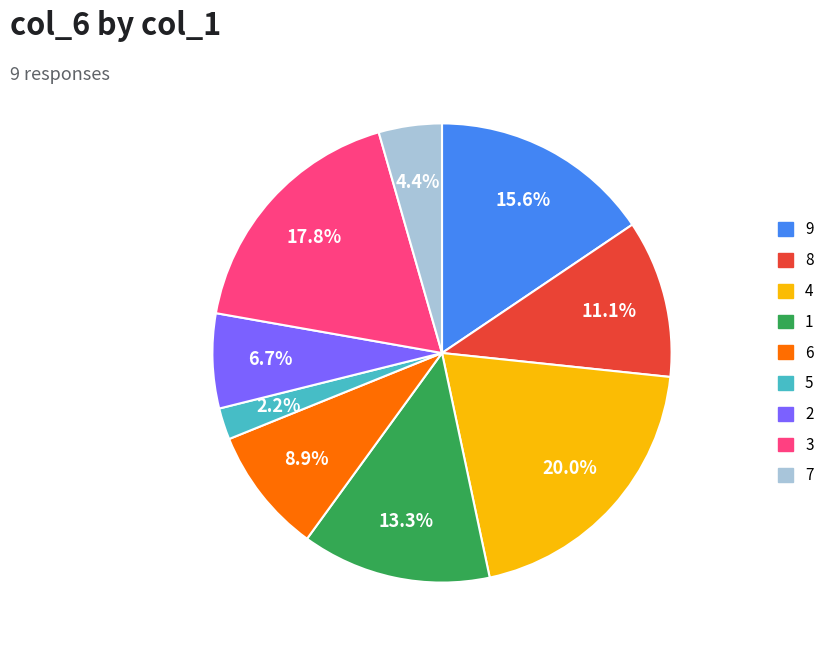

To the nearest percent, what percentage of the pie is 6?

9%